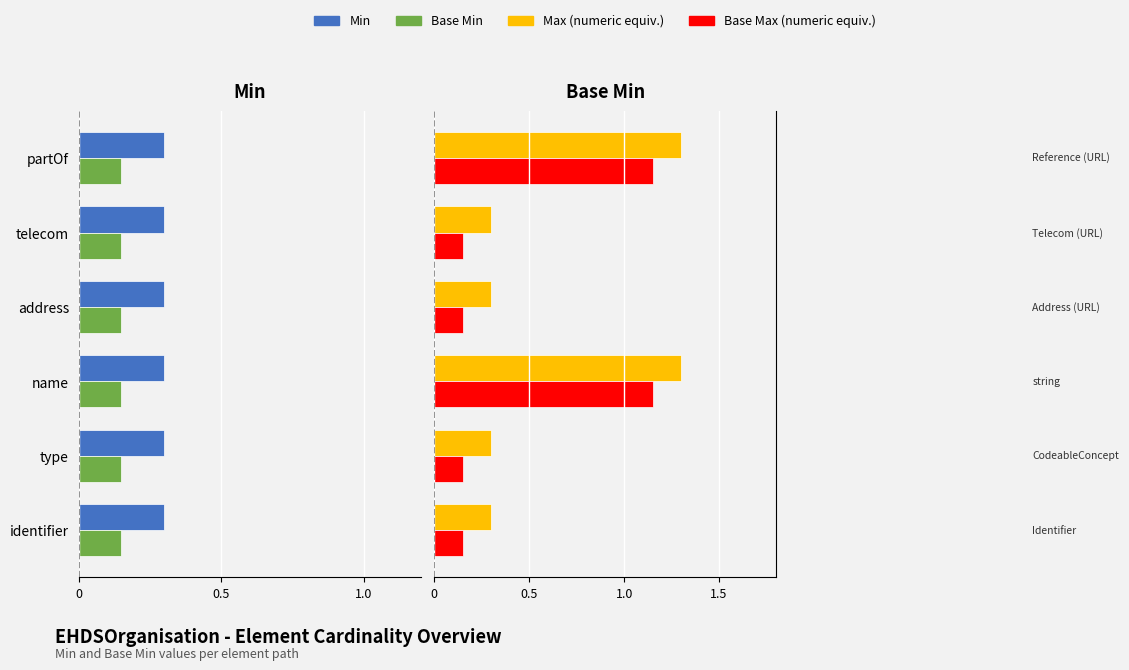

What is the difference between the Max (numeric) values at address and partOf?

1.0